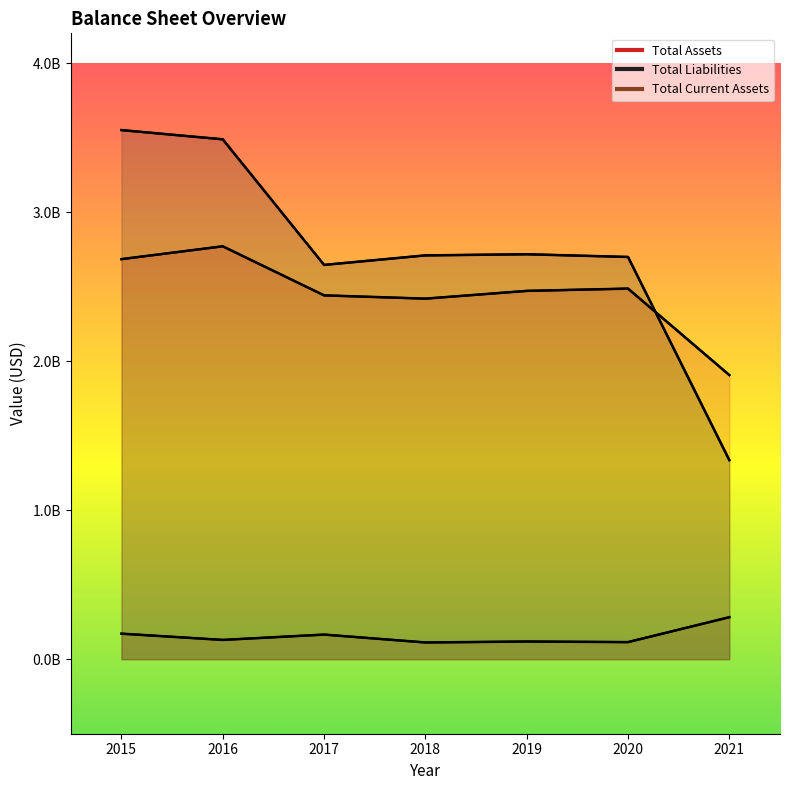

Where does the Total Liabilities series first go above 2709900000?

2015